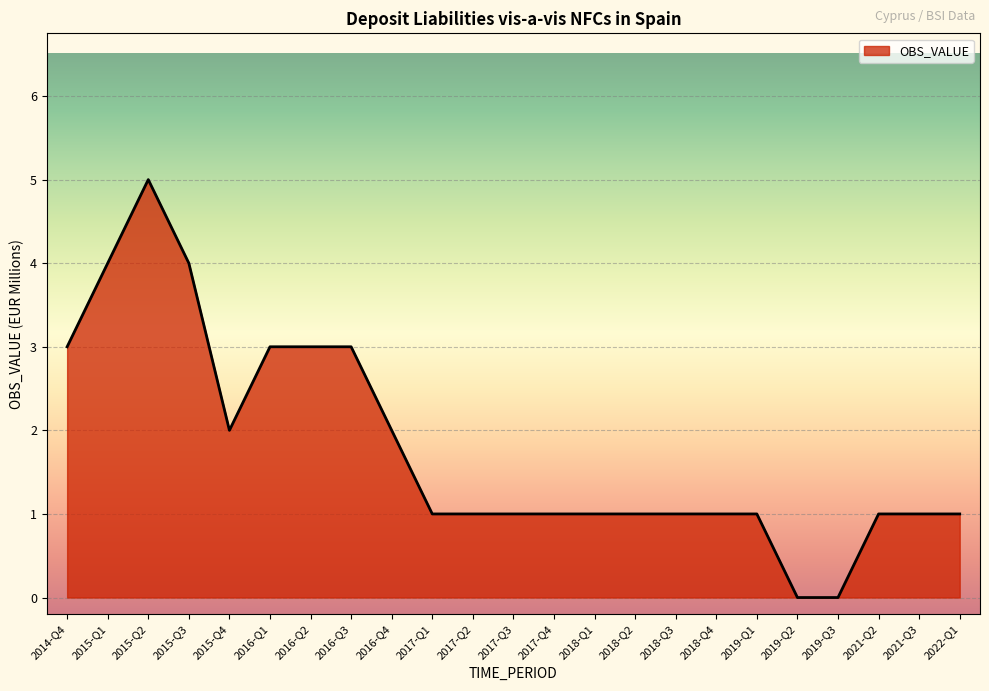

The value at 2016-Q4 is 0. True or false?

False